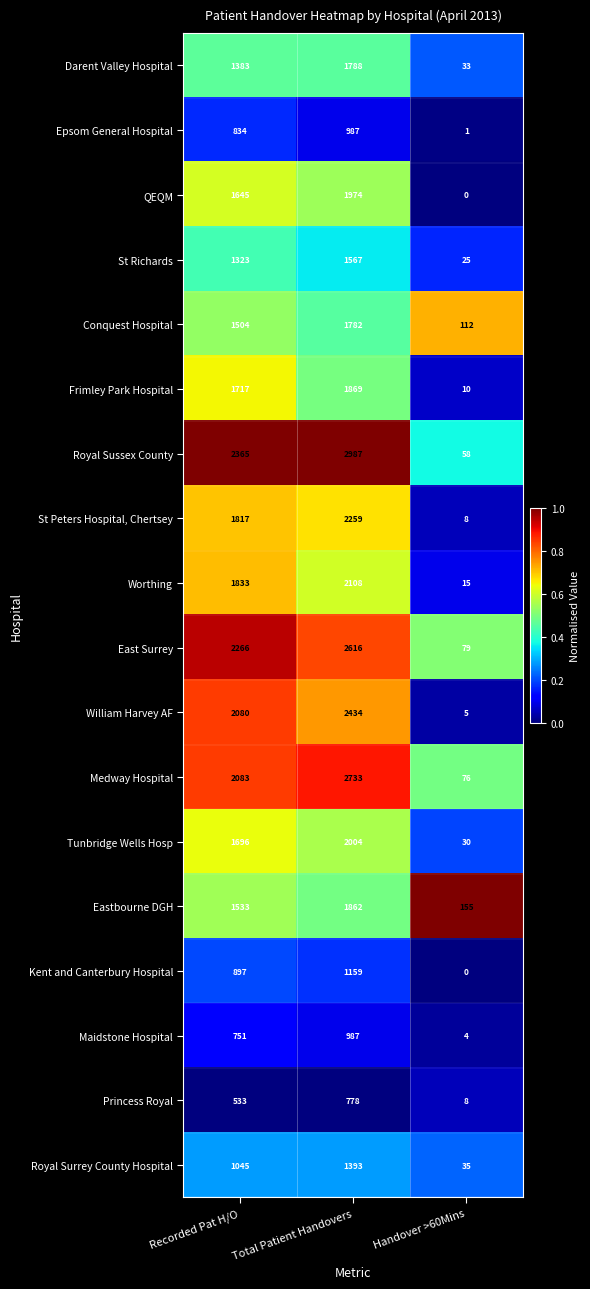

What is the sum of all St Richards values?

2915